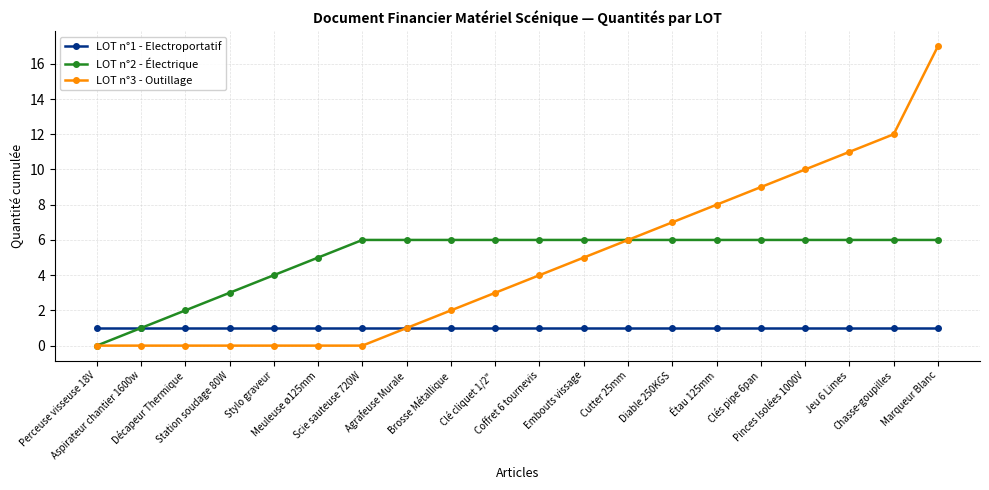

What are all the series names shown in the legend?

LOT n°1 - Electroportatif, LOT n°2 - Électrique, LOT n°3 - Outillage